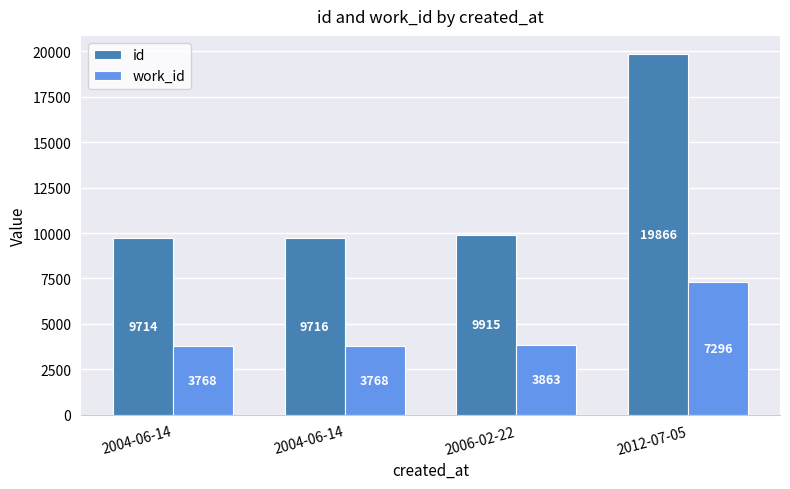

Does the chart contain any negative values?

No